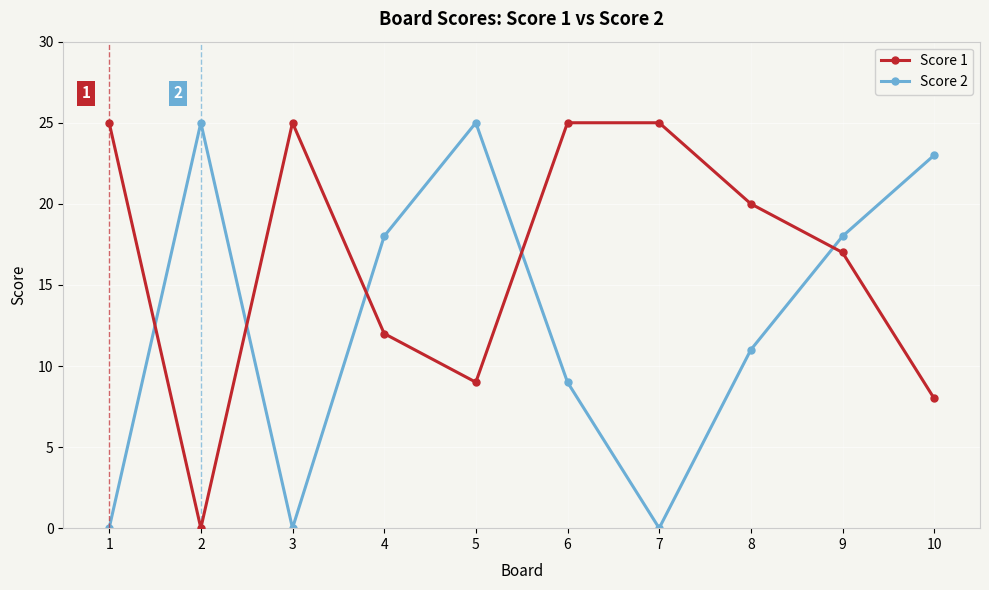

True or false: Score 1 has a value of 0 at 2.

True